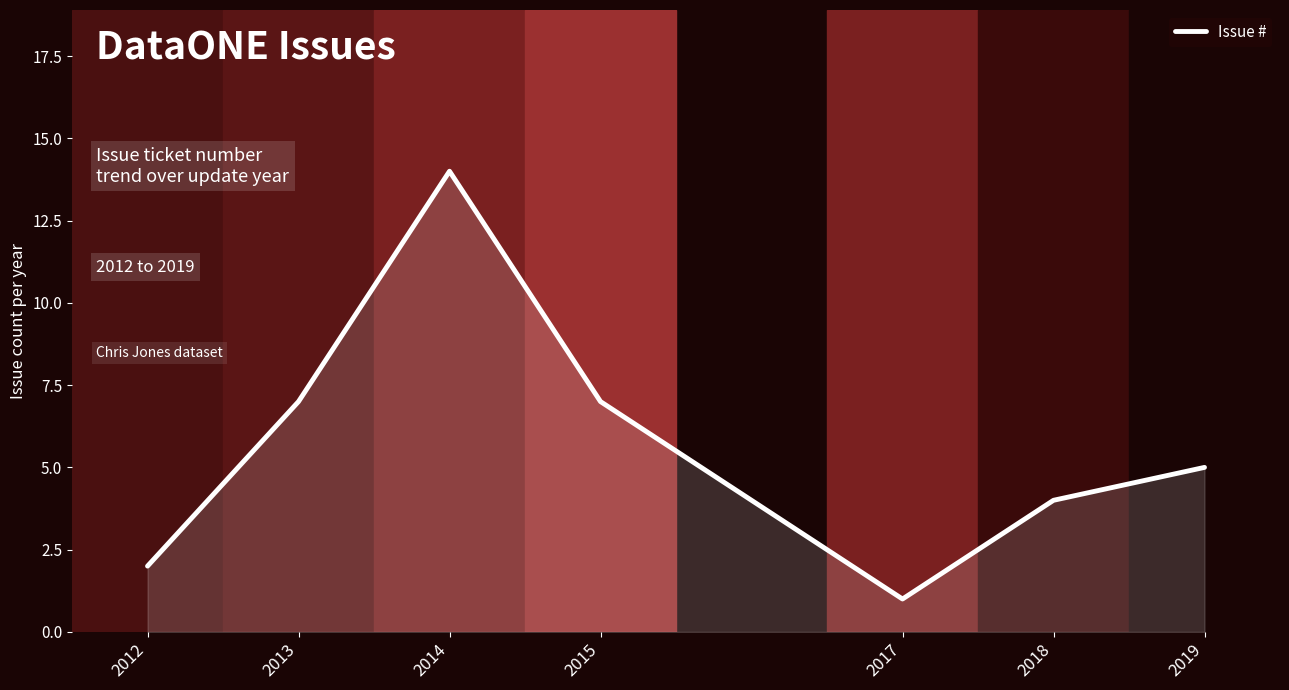

What is the smallest value displayed?

1